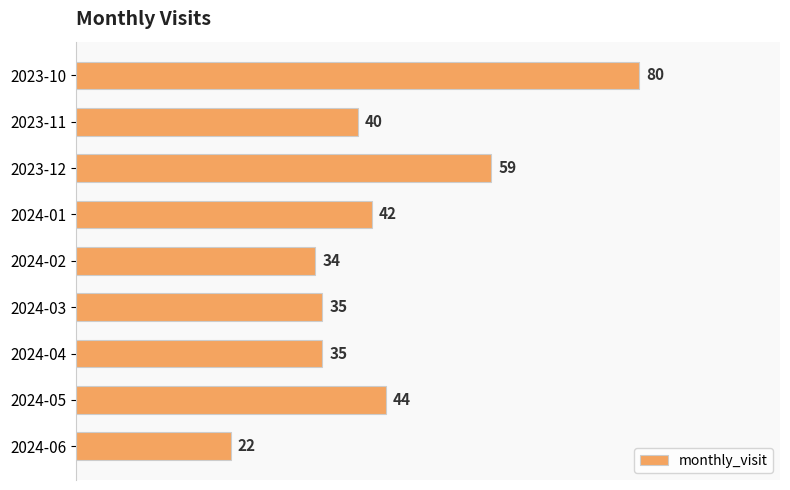

True or false: the data shows 40 at 2023-11.

True